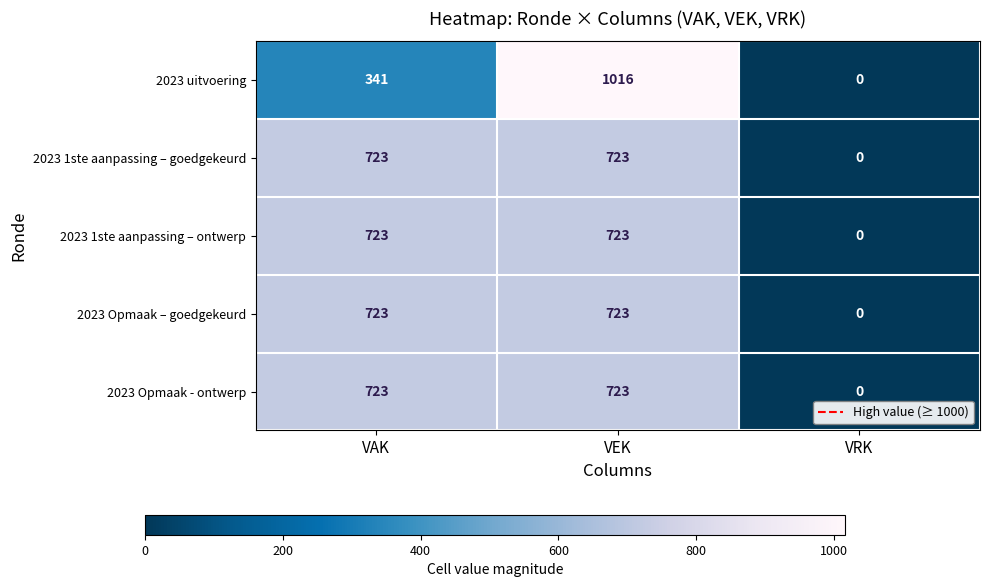

Between VEK and VRK, which series saw the biggest shift?

2023 uitvoering